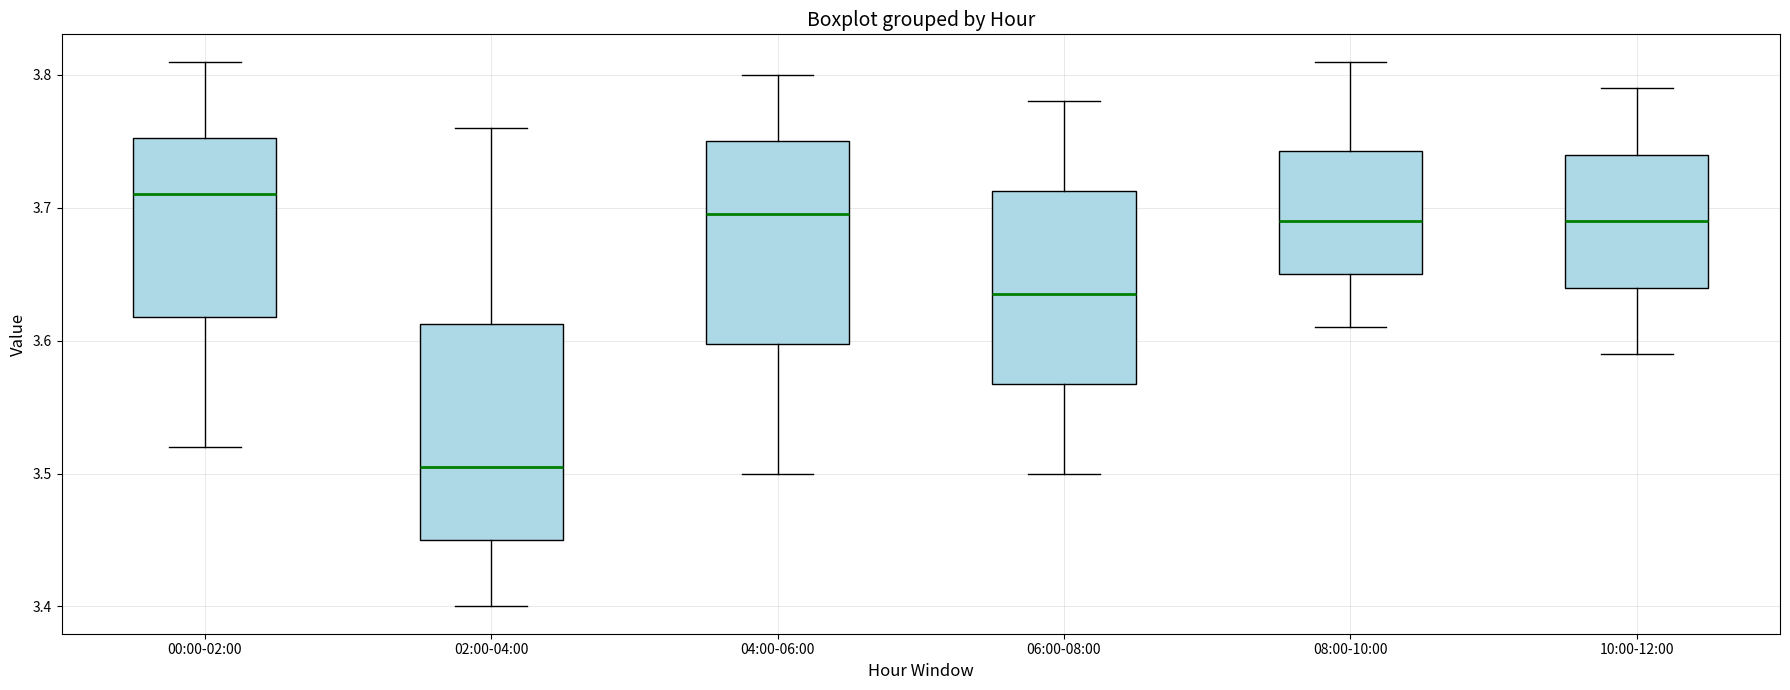

Reading left to right, transcribe this box plot: for each box, give where its median line is, the range the box spans, and where its two whiskers end, as read against the y-axis. The values are not printed on the chart, so give them approximately, as read against the axis.

00:00-02:00: median 3.71, box 3.62 to 3.75, whiskers 3.52 to 3.81
02:00-04:00: median 3.51, box 3.45 to 3.61, whiskers 3.40 to 3.76
04:00-06:00: median 3.70, box 3.60 to 3.75, whiskers 3.50 to 3.80
06:00-08:00: median 3.64, box 3.57 to 3.71, whiskers 3.50 to 3.78
08:00-10:00: median 3.69, box 3.65 to 3.74, whiskers 3.61 to 3.81
10:00-12:00: median 3.69, box 3.64 to 3.74, whiskers 3.59 to 3.79